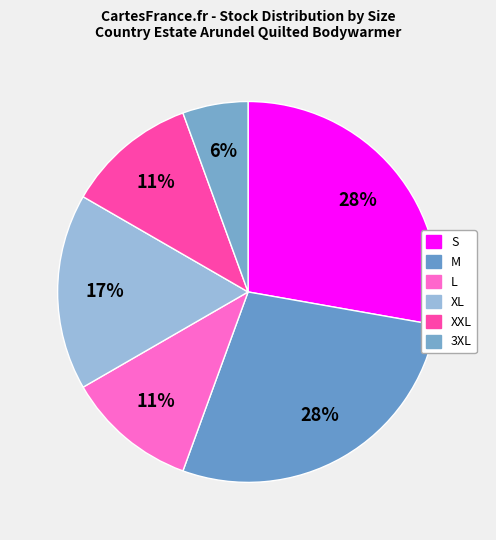

How many slices are in this pie chart?

6